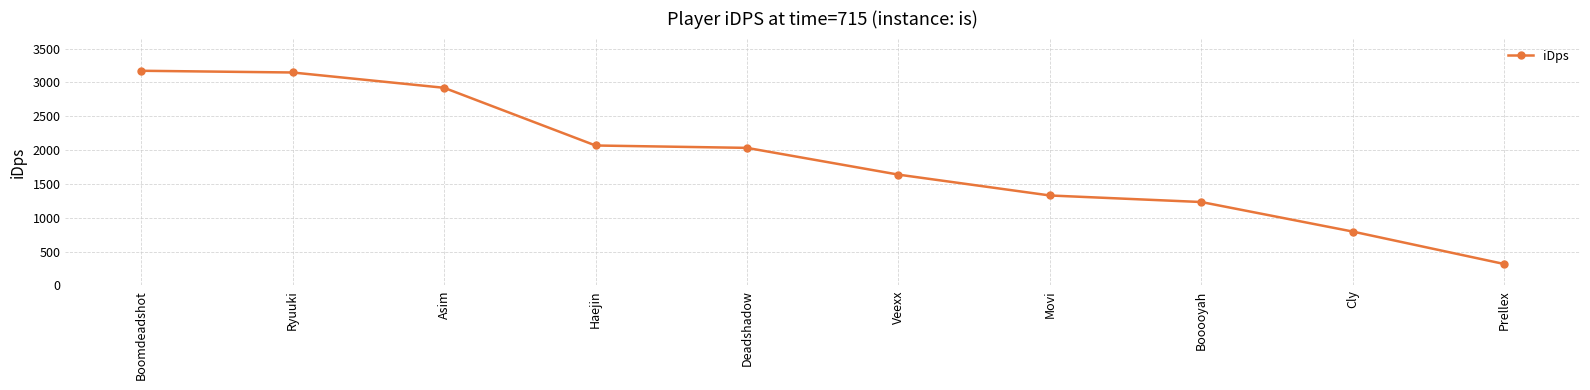

Between Prellex and Deadshadow, which is larger?

Deadshadow